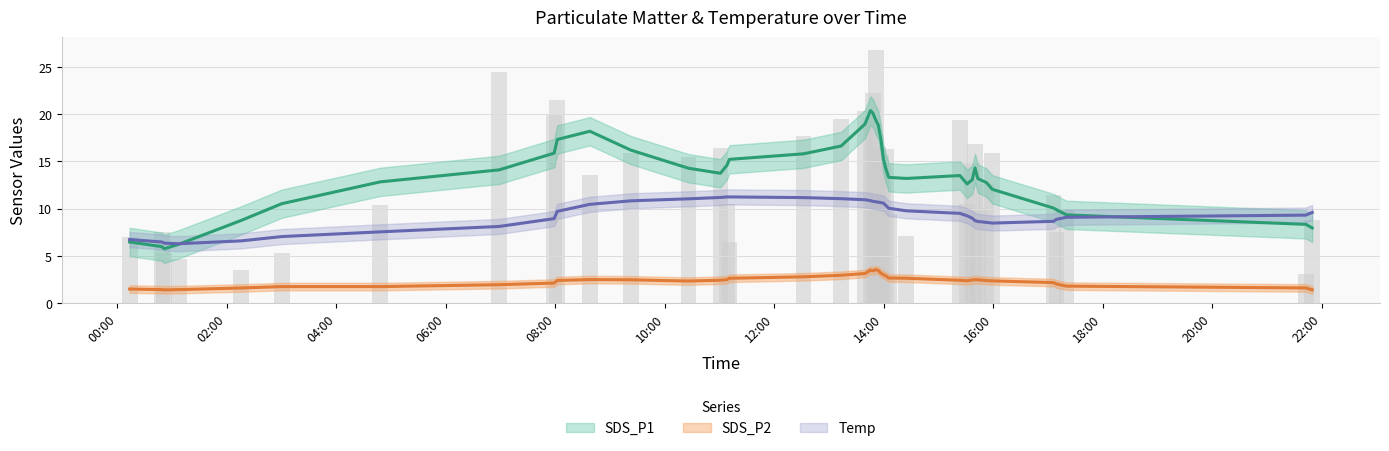

Rank the series at 2023/10/13 08:37:56 from lowest to highest value.

SDS_P2, Temp, SDS_P1